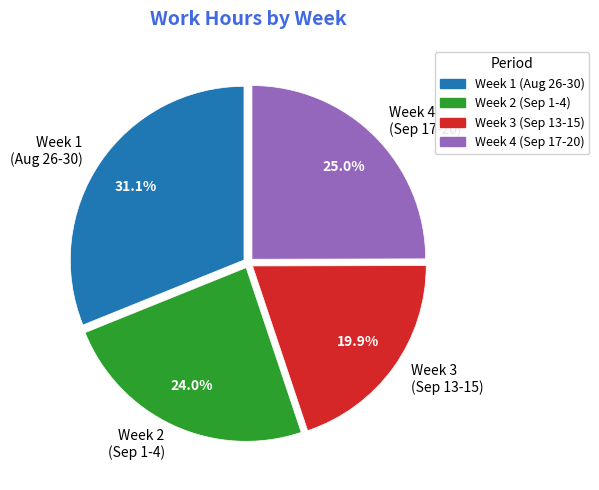

Combined, do Week 1 (Aug 26-30) and Week 3 (Sep 13-15) account for over 50%?

Yes